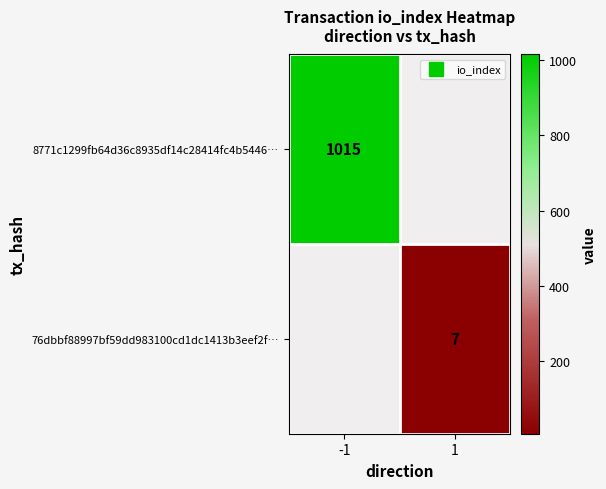

How many series are shown in this chart?

2